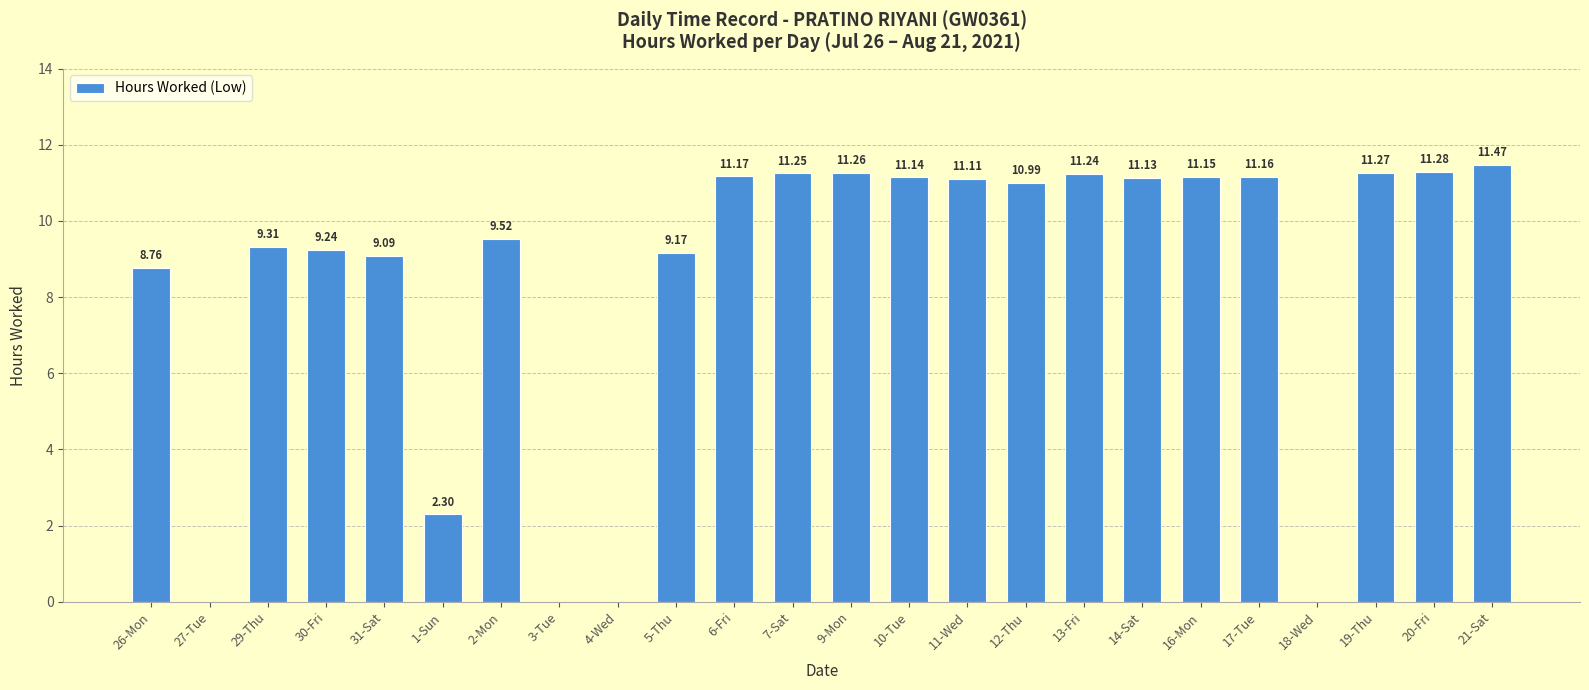

How many positive values are there?

20